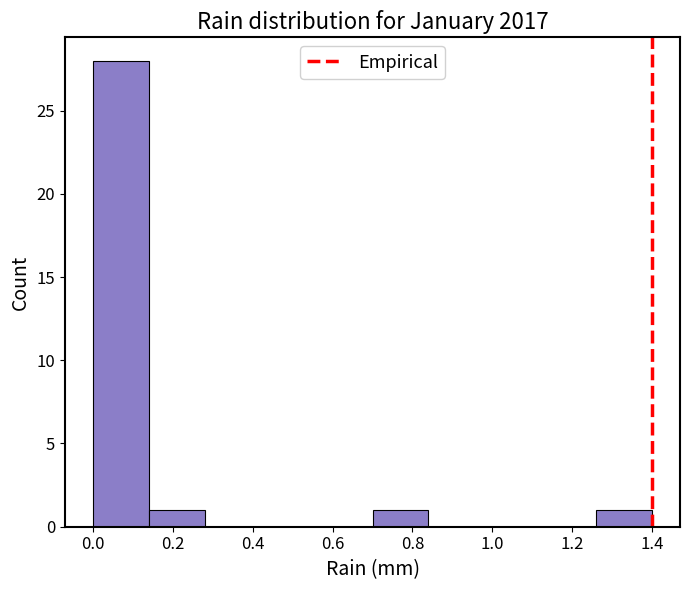

Reading left to right, list every bar in this chart as the range it spans on the x-axis followed by its height. The values are not printed on the chart, so give them approximately, as read against the axis.

0.00 to 0.14: 28
0.14 to 0.28: 1
0.28 to 0.42: 0
0.42 to 0.56: 0
0.56 to 0.70: 0
0.70 to 0.84: 1
0.84 to 0.98: 0
0.98 to 1.12: 0
1.12 to 1.26: 0
1.26 to 1.40: 1